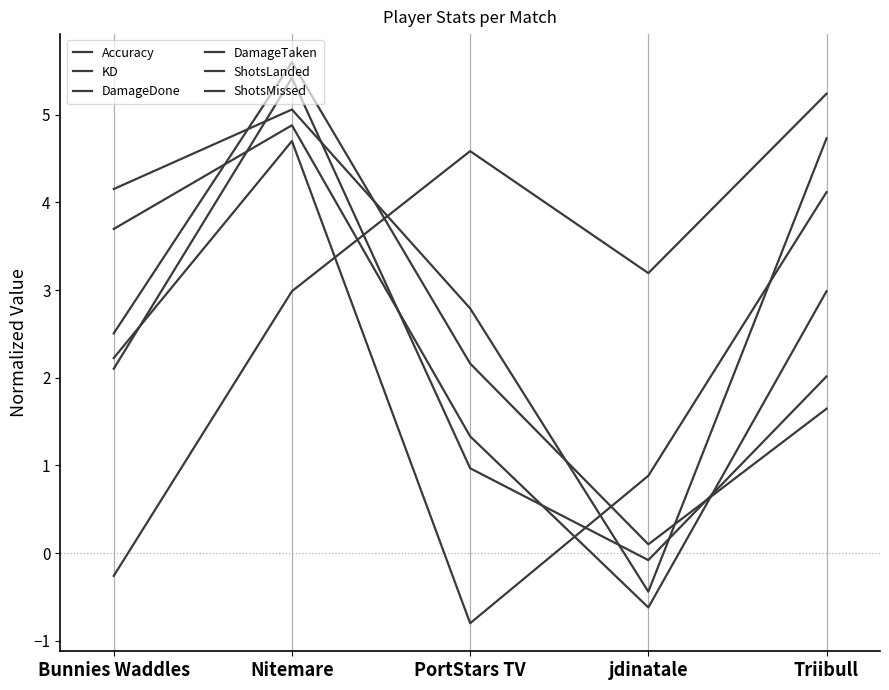

True or false: DamageDone has more than 2 points higher than both neighbors.

False